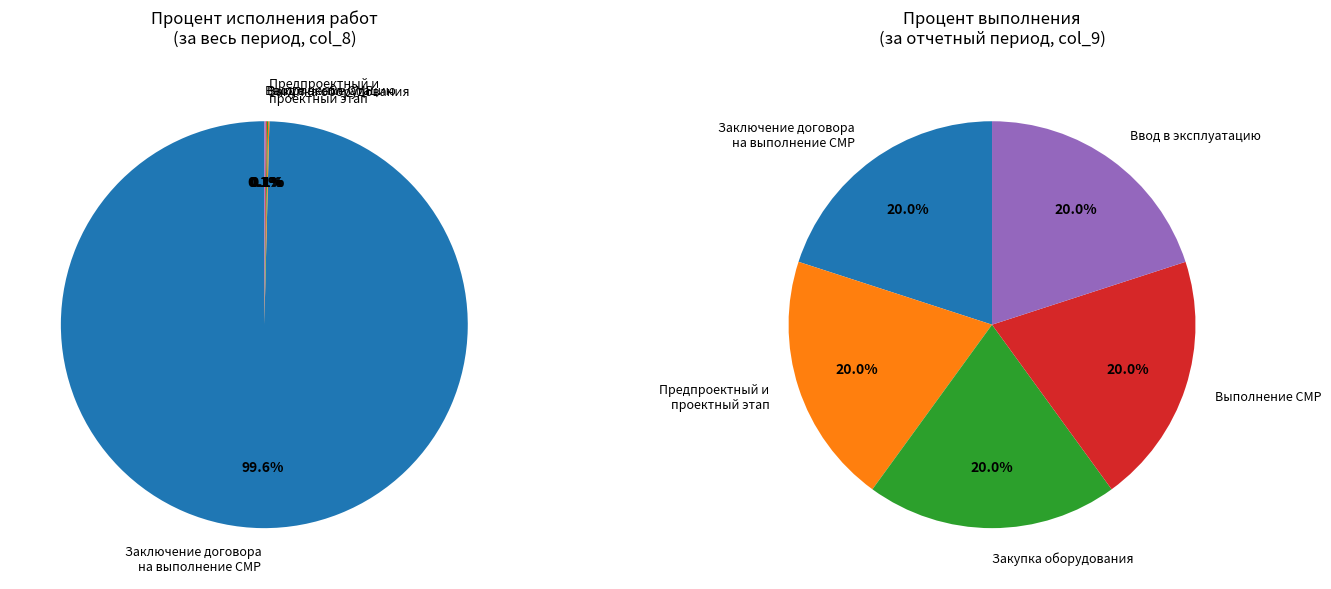

Is it true that Ввод объекта в эксплуатацию is 7% of the pie?

False